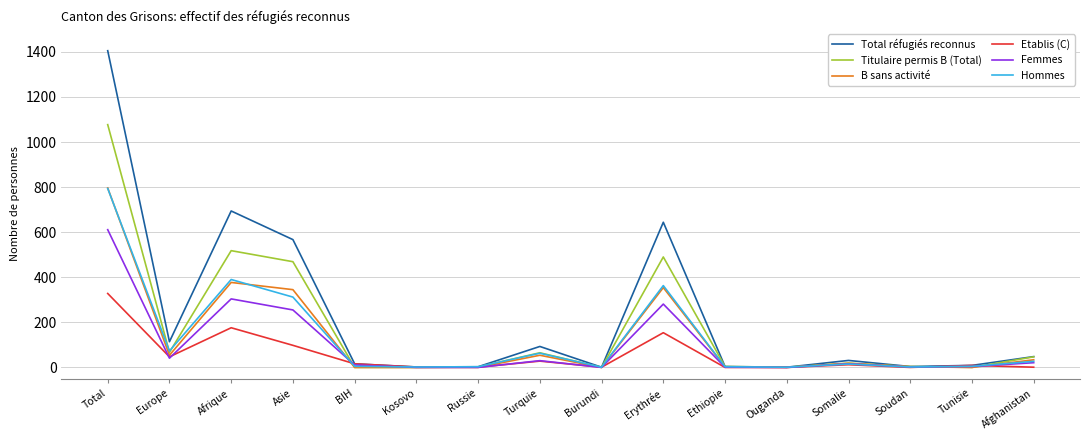

True or false: Total réfugiés reconnus has more than 0 points higher than both neighbors.

True